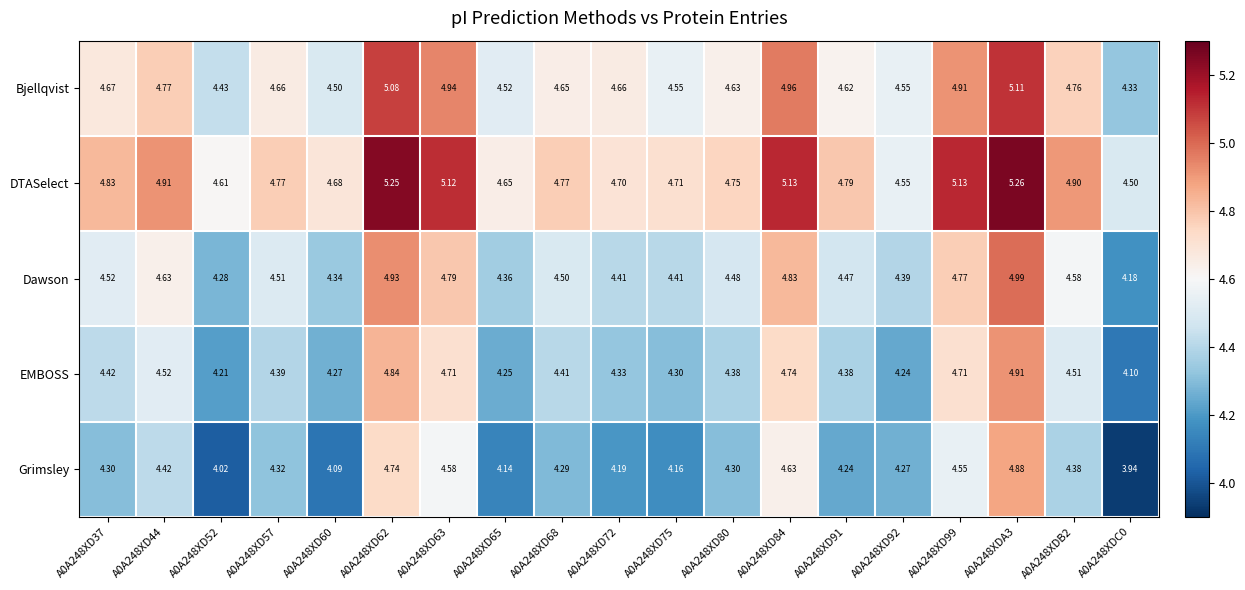

Count the number of data series in this chart.

5